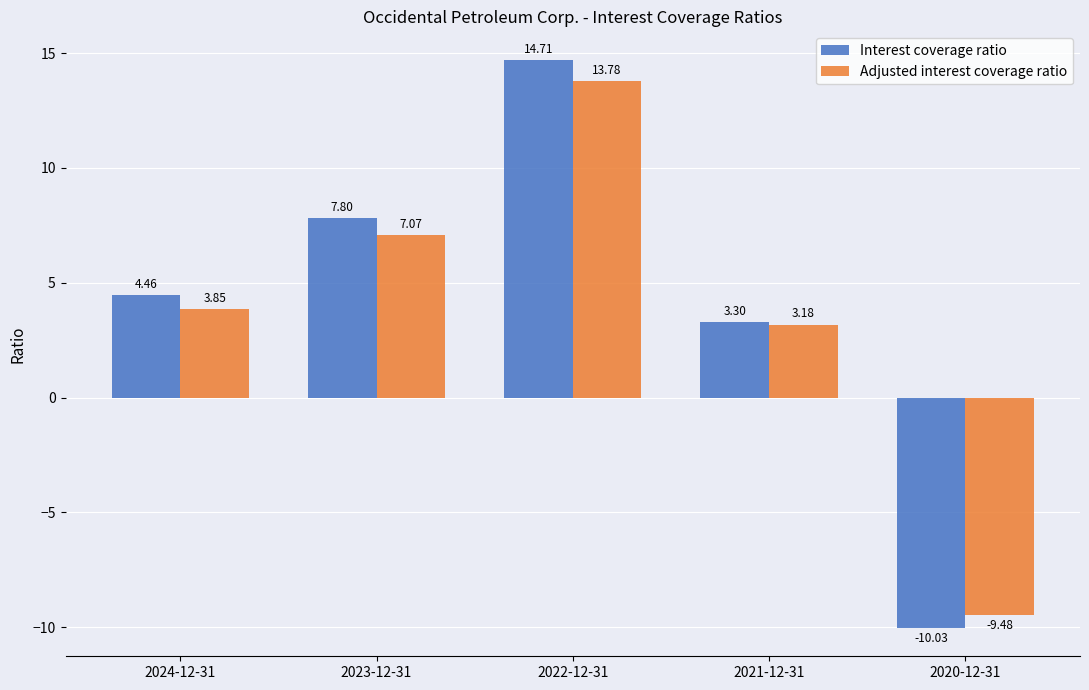

Does the chart contain stacked bars?

No